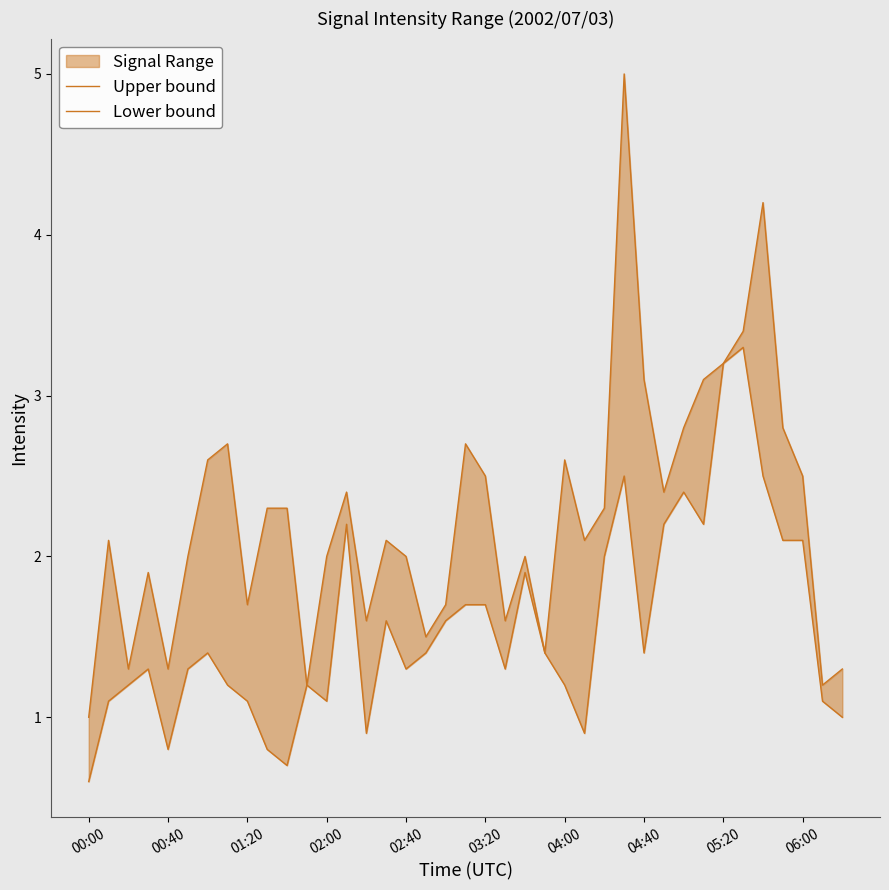

True or false: Upper bound has a value of 3.6 at 29.

False